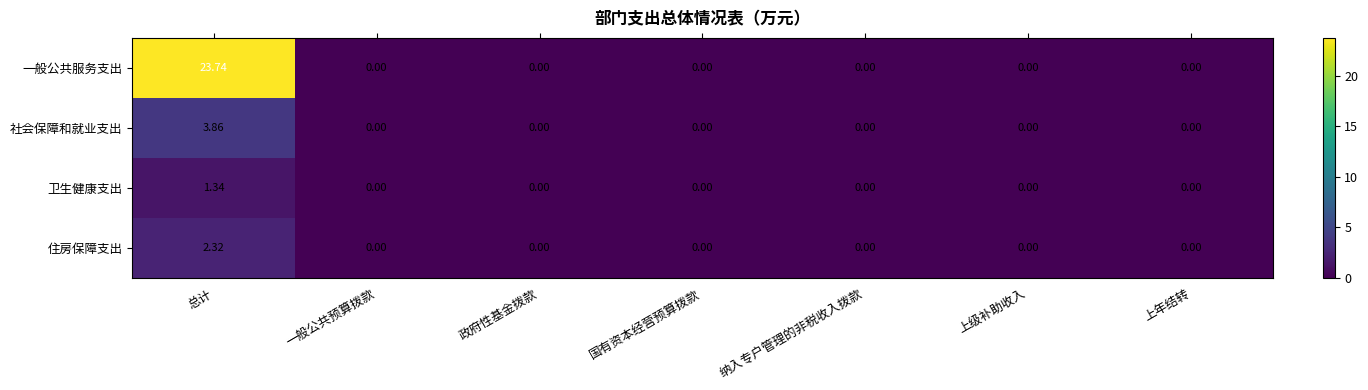

At which category does the chart reach its peak across all series?

总计